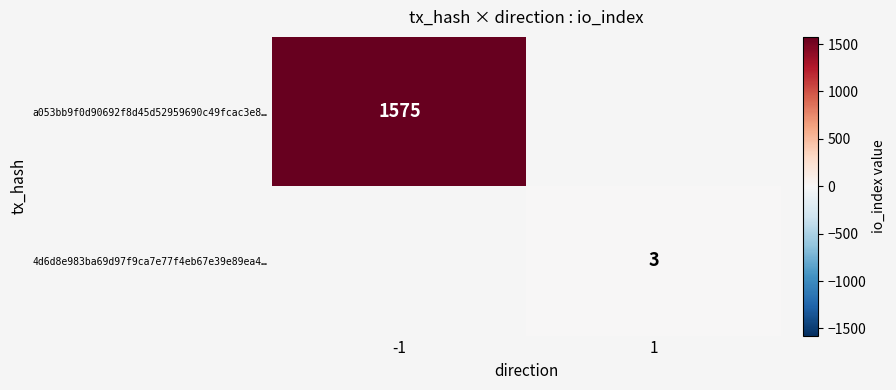

Between 1 and -1, which is larger?

-1